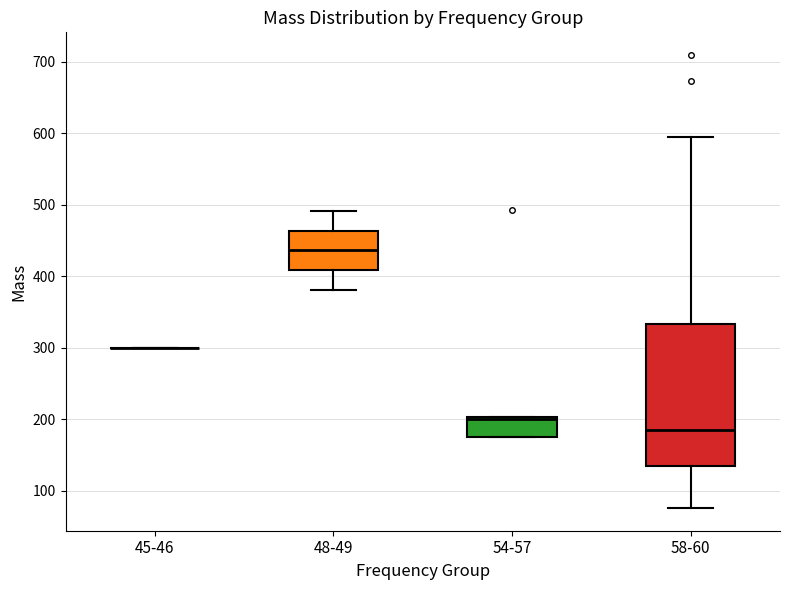

Which box is the tallest, from its lower edge to its upper edge?

58-60